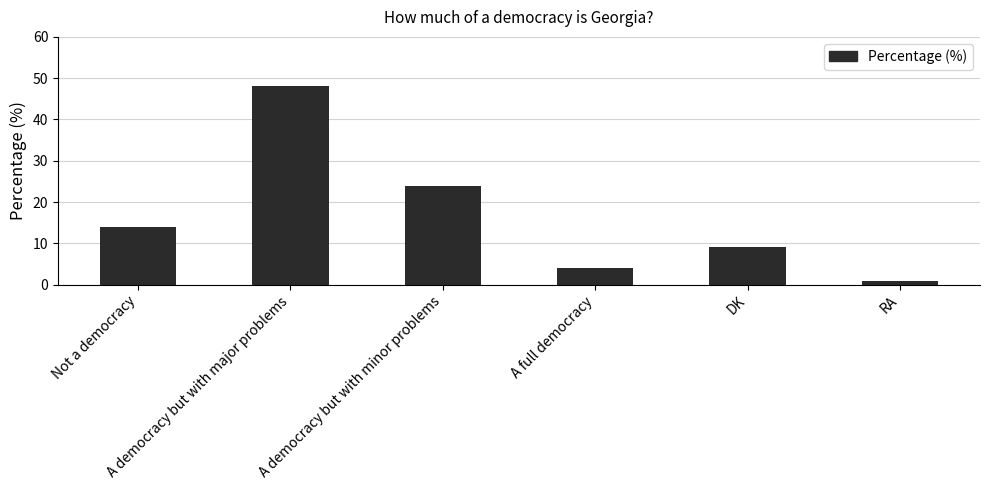

How many categories are shown in the chart?

6